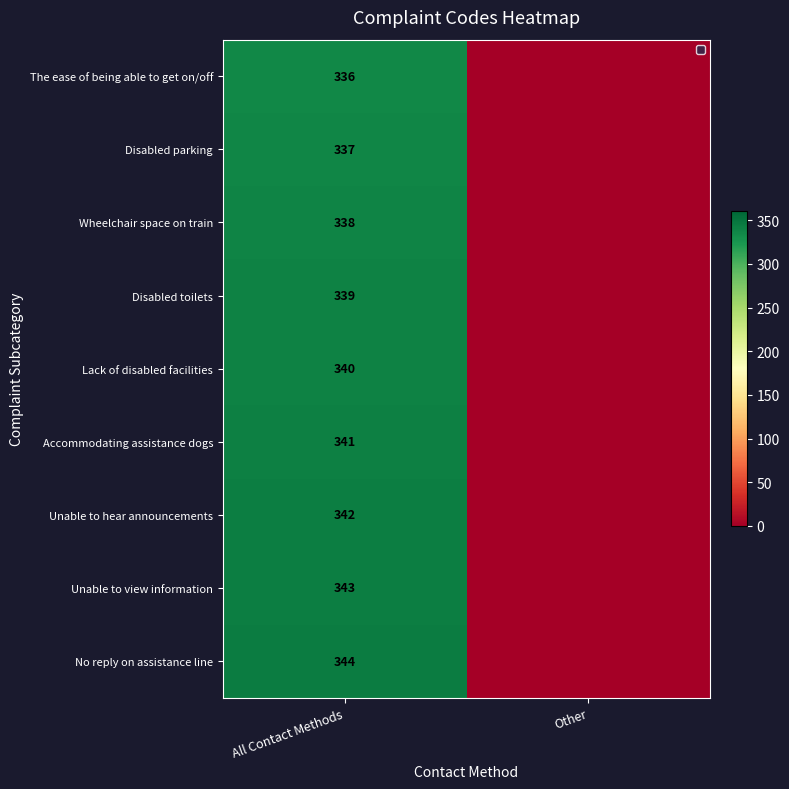

Is the value of Wheelchair space on train at All Contact Methods greater than the value of Unable to view information at All Contact Methods?

No